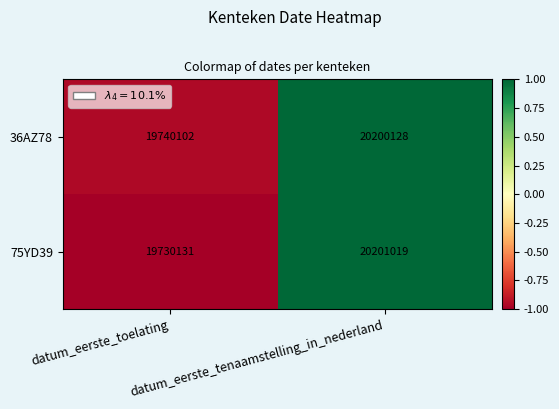

Between datum_eerste_toelating and datum_eerste_tenaamstelling_in_nederland, which series saw the biggest shift?

75YD39